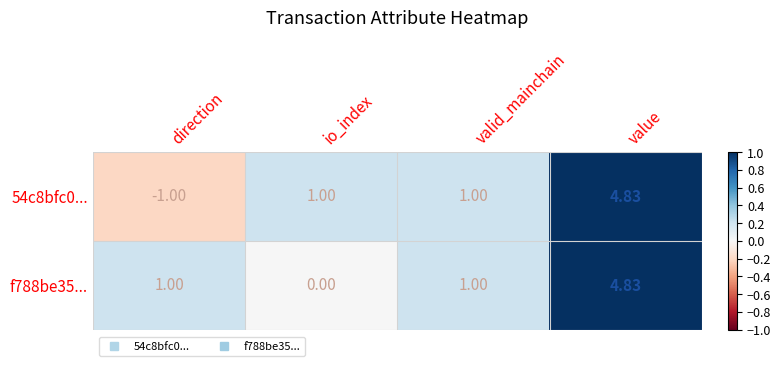

Which category has the highest value in the 54c8bfc0... series?

value